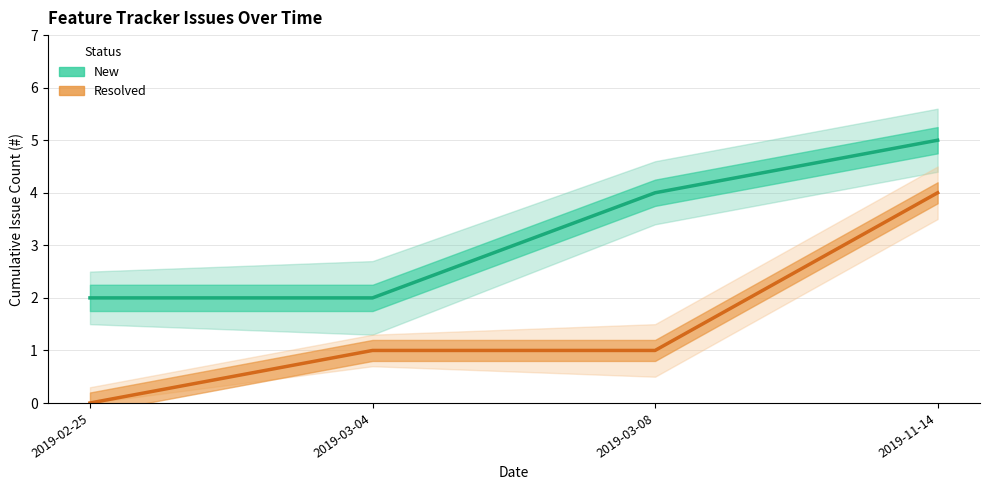

Reading left to right, list all the values displayed in this chart.

New: 2019-02-25=2	2019-03-04=2	2019-03-08=4	2019-11-14=5
Resolved: 2019-02-25=0	2019-03-04=1	2019-03-08=1	2019-11-14=4